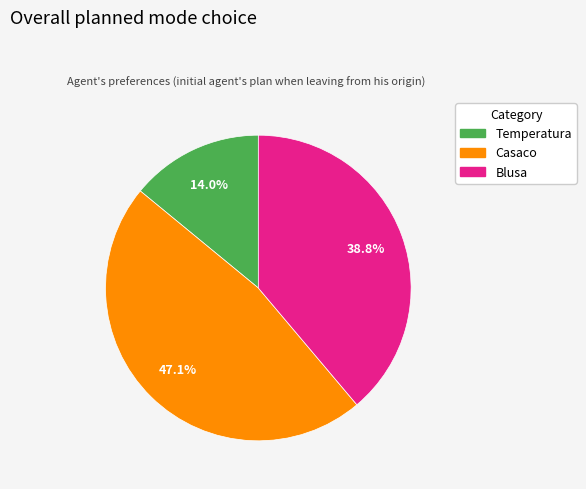

What percentage is the Blusa slice, to the nearest percent?

39%